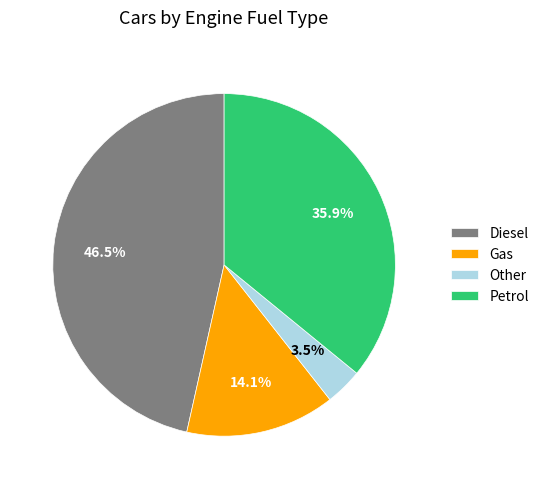

Which slice is the smallest?

Other